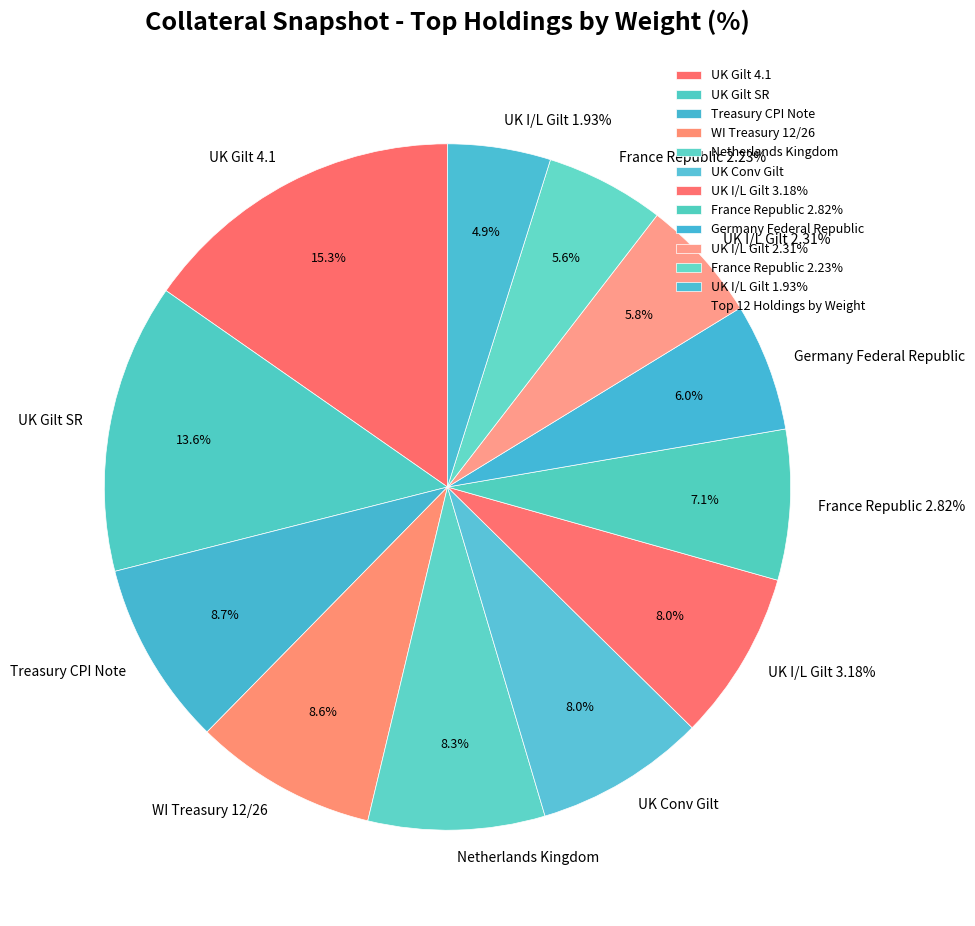

What percentage is the Obligationen (FI) - UK Conv Gilt slice, to the nearest percent?

8%